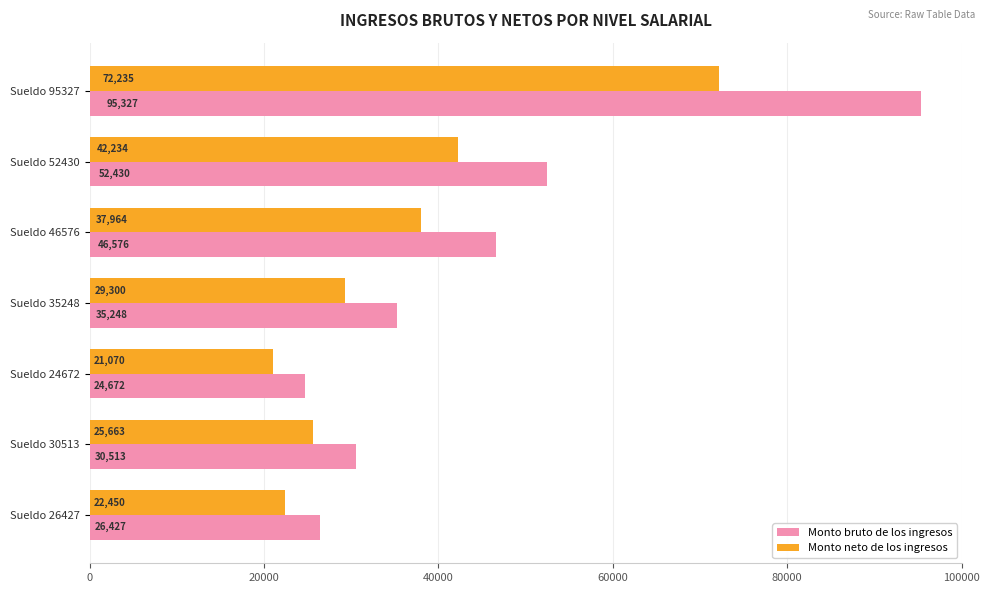

What is the lowest value of the Monto neto de los ingresos series?

21070.1